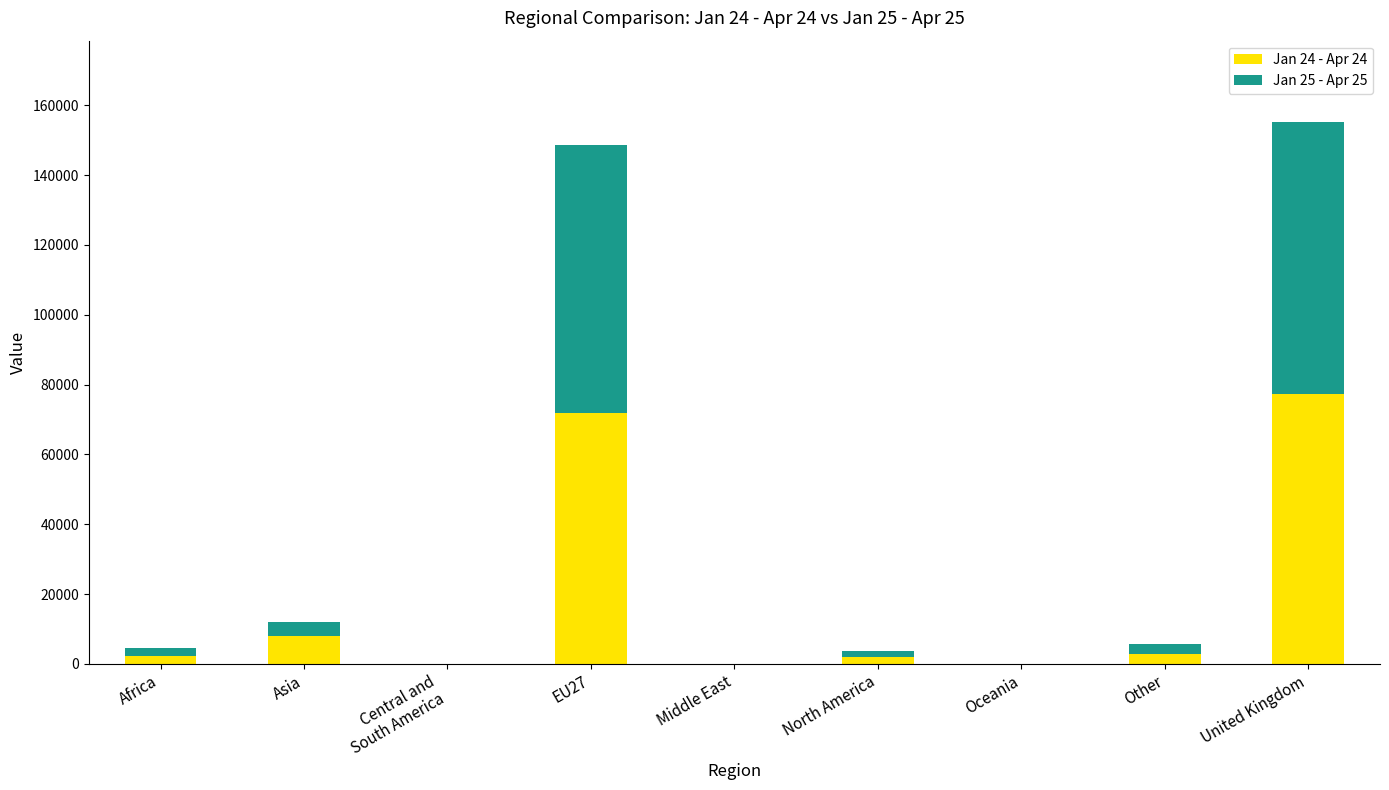

What is the total value across all series at Other?

5694